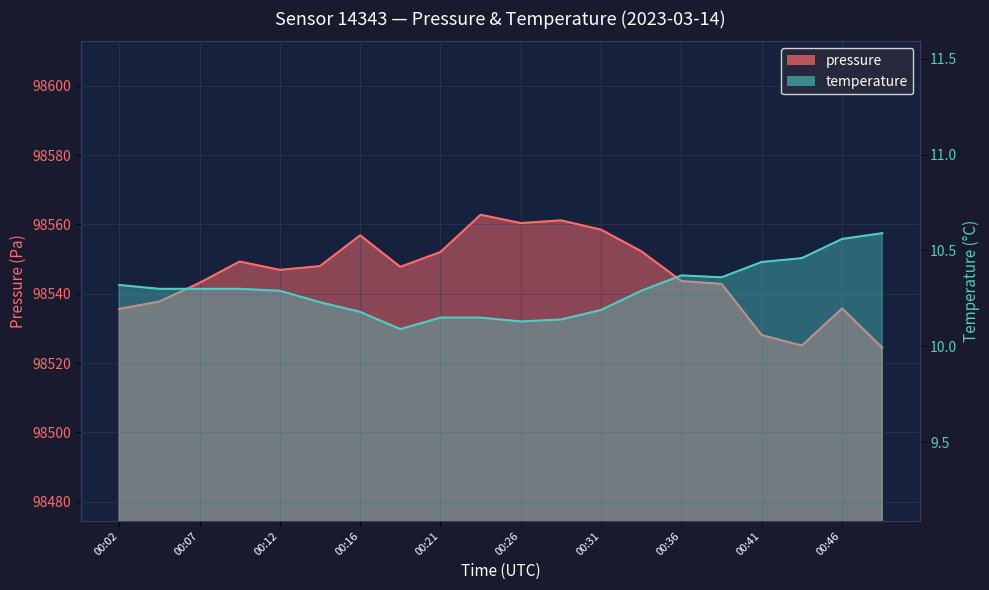

True or false: pressure has a value of 98542.8 at 00:39.

True